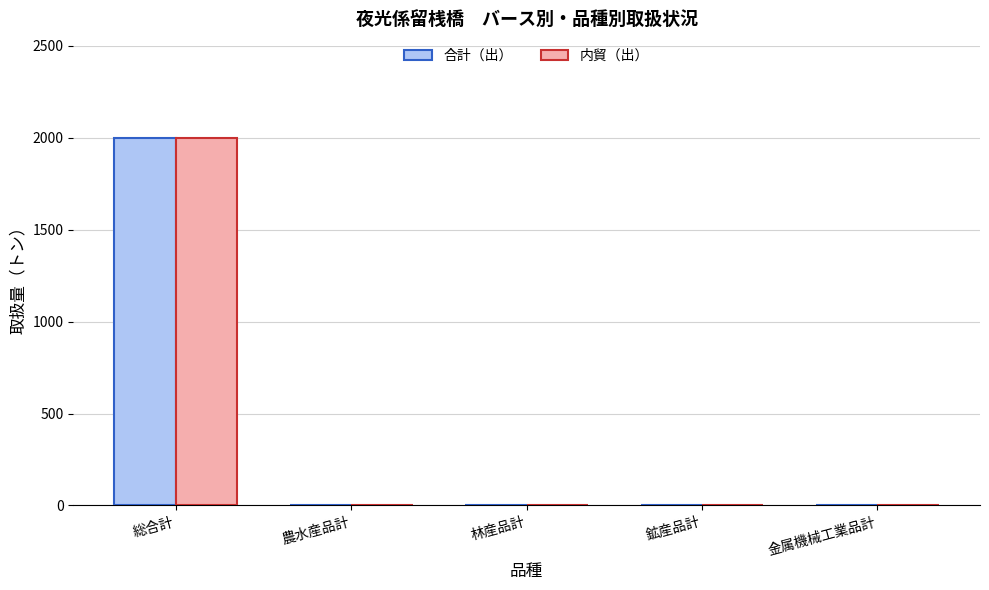

What is the highest value of the 内貿（出） series?

2000